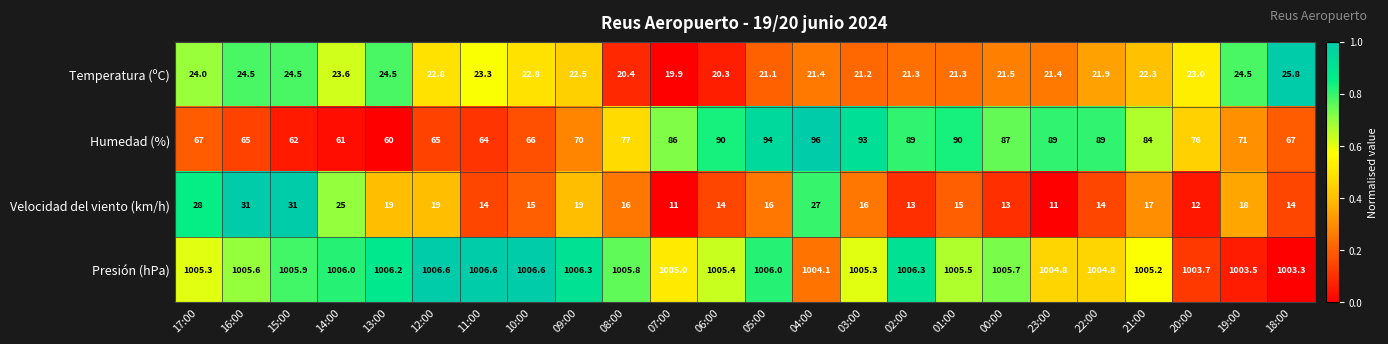

What is the sum of all Humedad (%) values?

1858.0